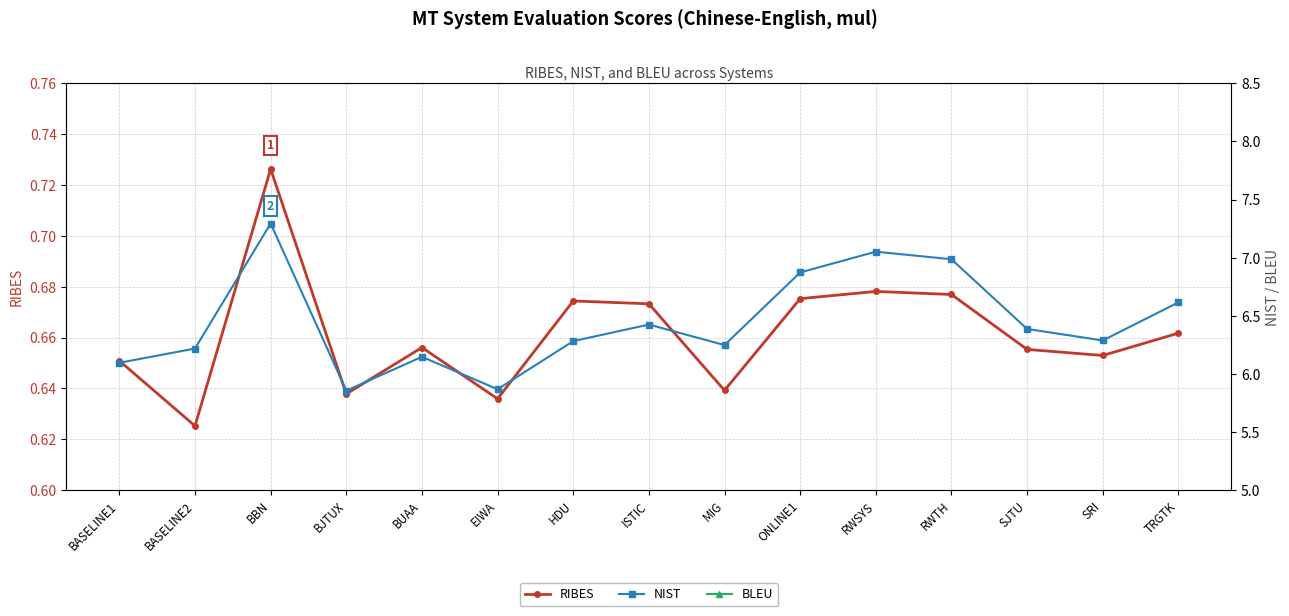

What is the maximum value for BLEU?

0.3